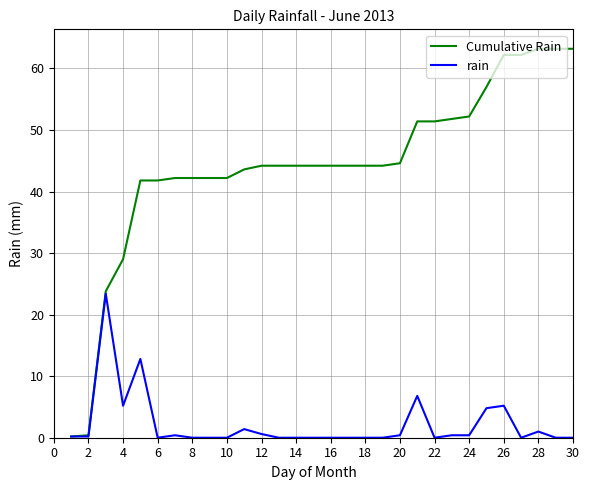

Count the number of categories in the chart.

30